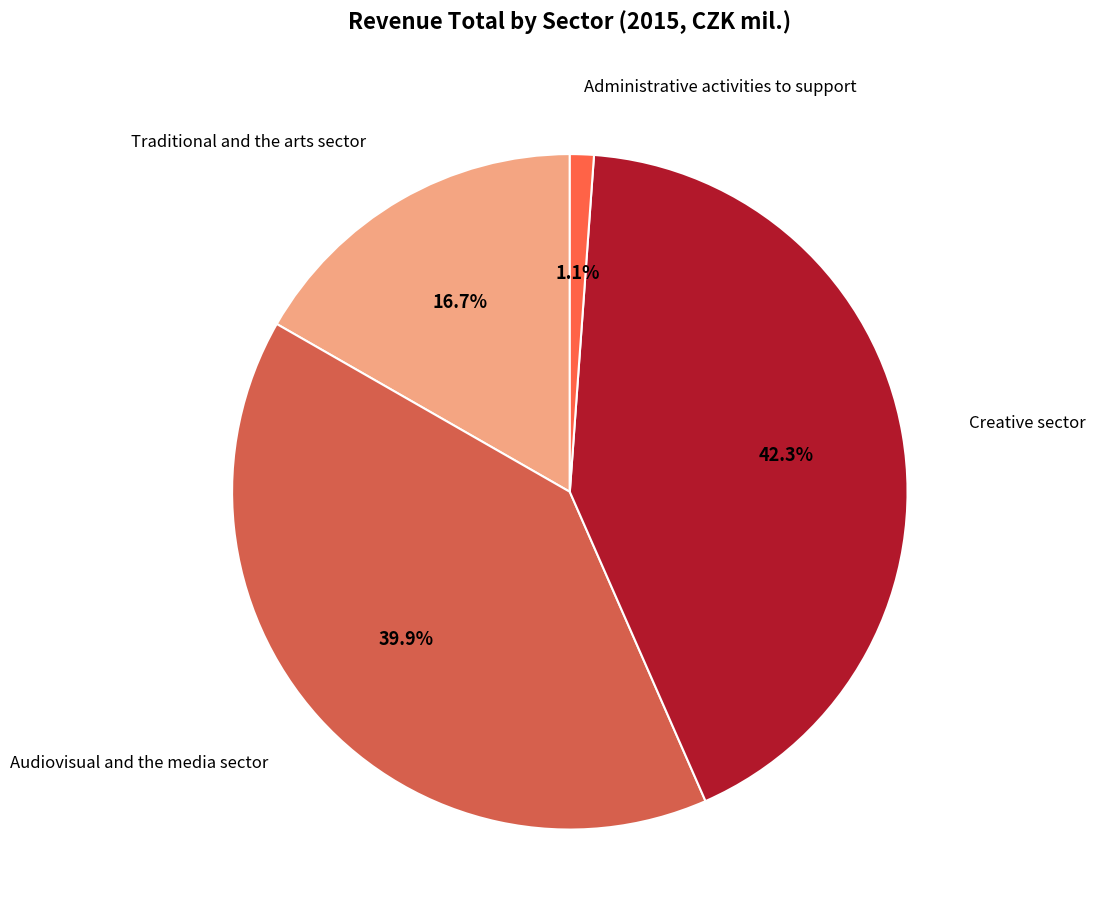

Which category has the smallest portion of the pie?

Administrative activities to support